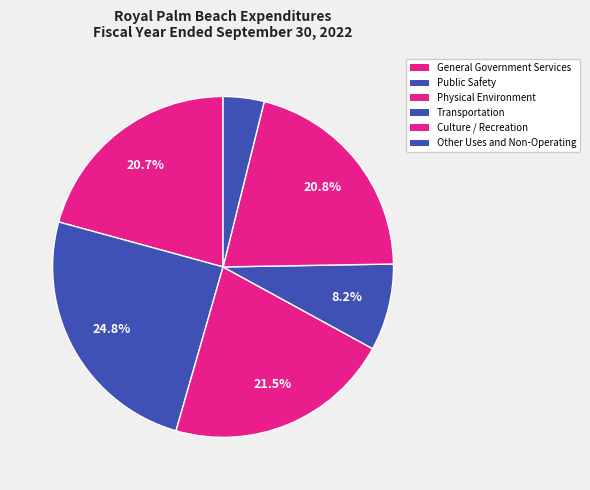

How many segments does this pie chart have?

6